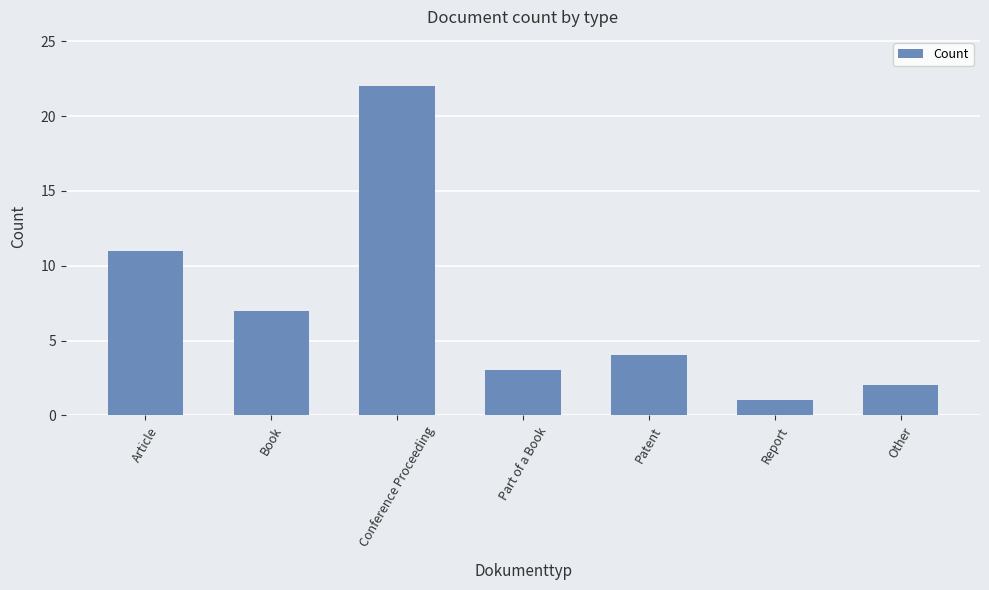

How many bars are there in total?

7